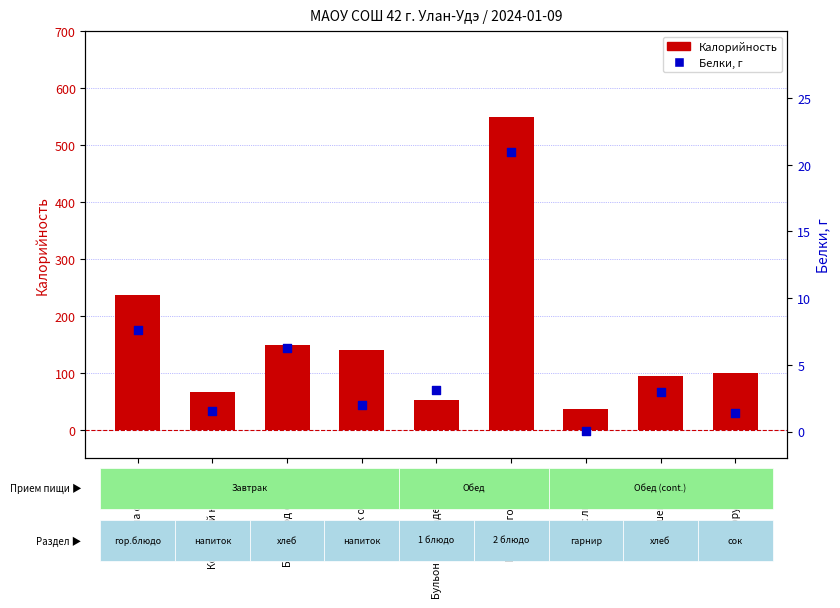

At how many categories does at least one series exceed 100?

5